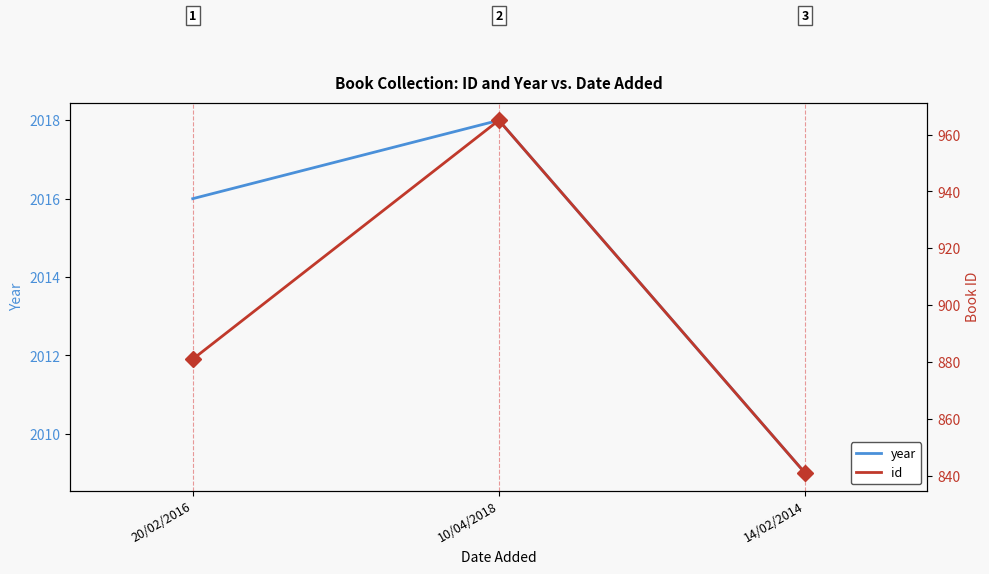

Which label corresponds to the smallest value in the chart?

14/02/2014